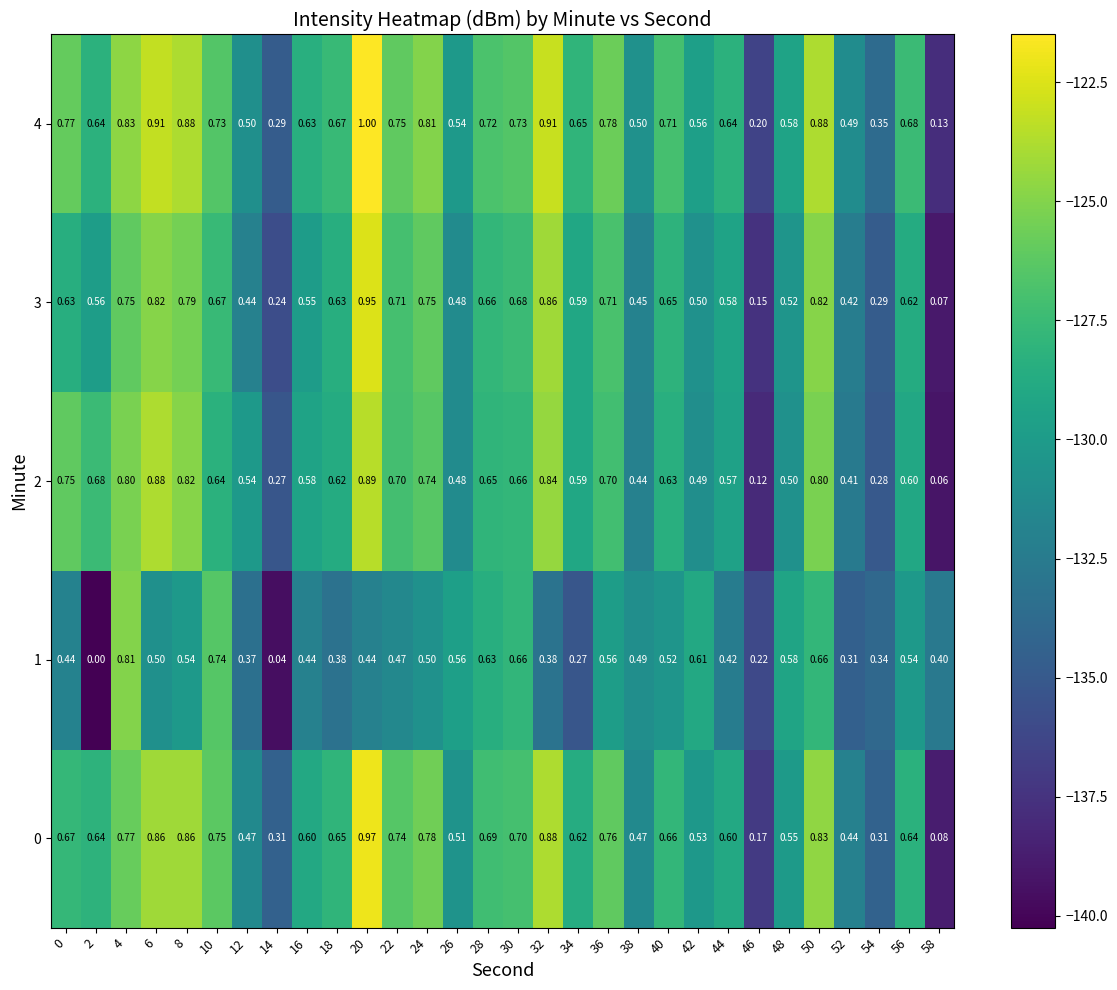

Is the value of 3 at 30 greater than the value of 4 at 10?

No